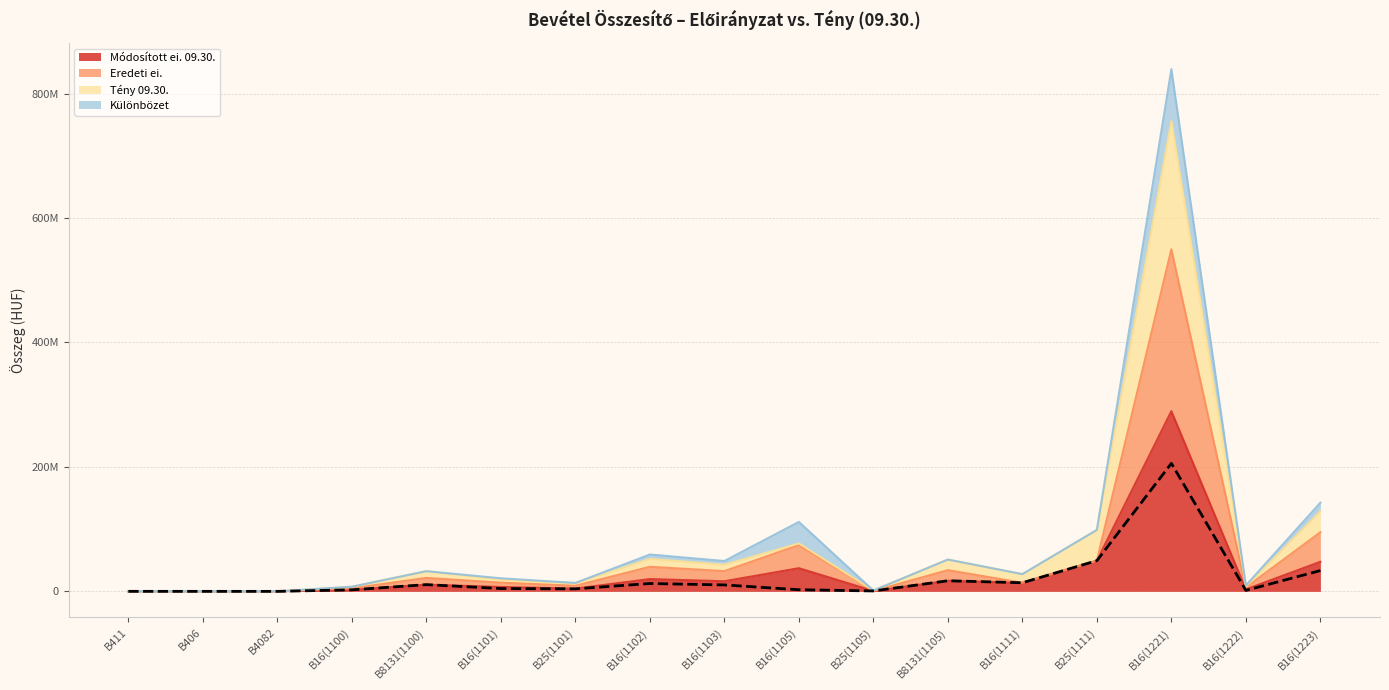

Read the Tény 09.30. value at B16(1111), to the nearest 10.

13839750